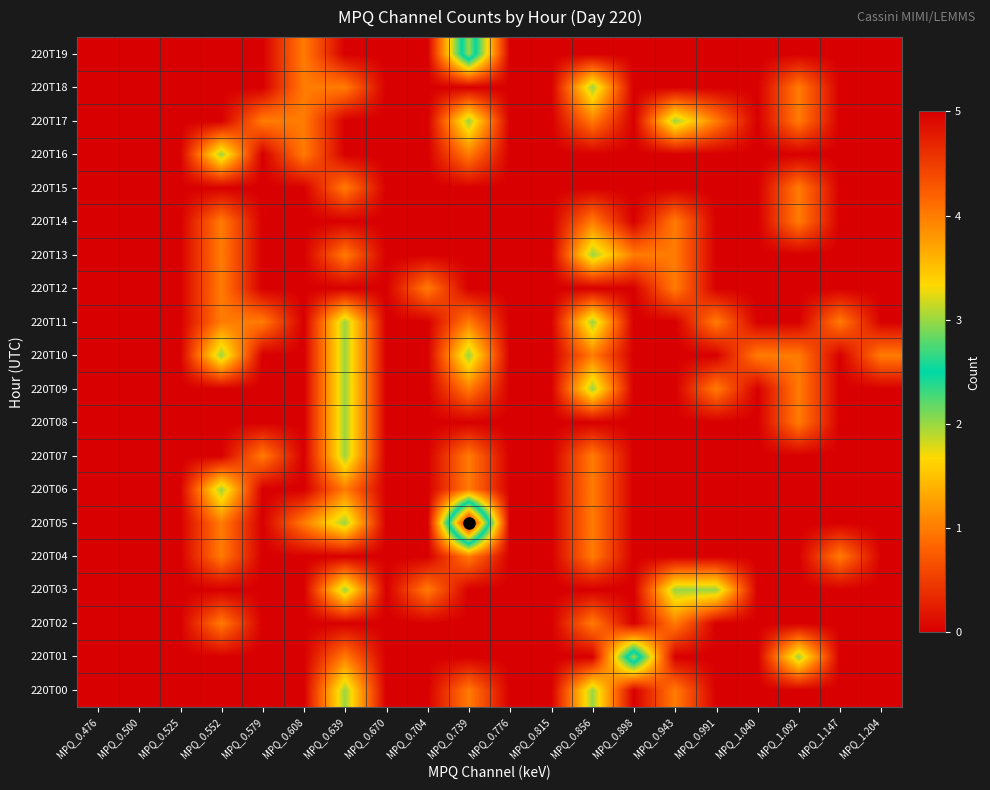

Which series has the largest range (max minus min)?

220T05